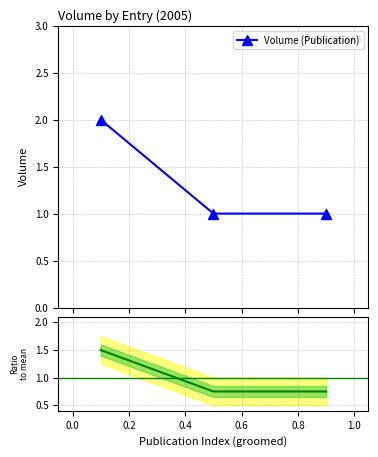

Is it true that Ratio to mean equals 2.1 at −0.2?

False